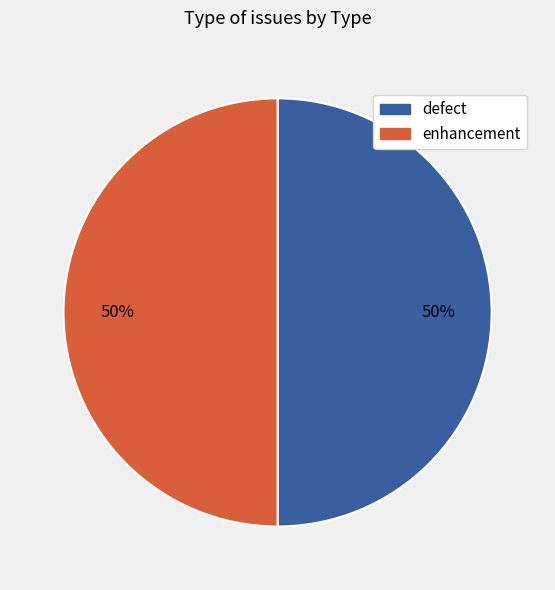

To the nearest percent, what percentage of the pie is enhancement?

50%